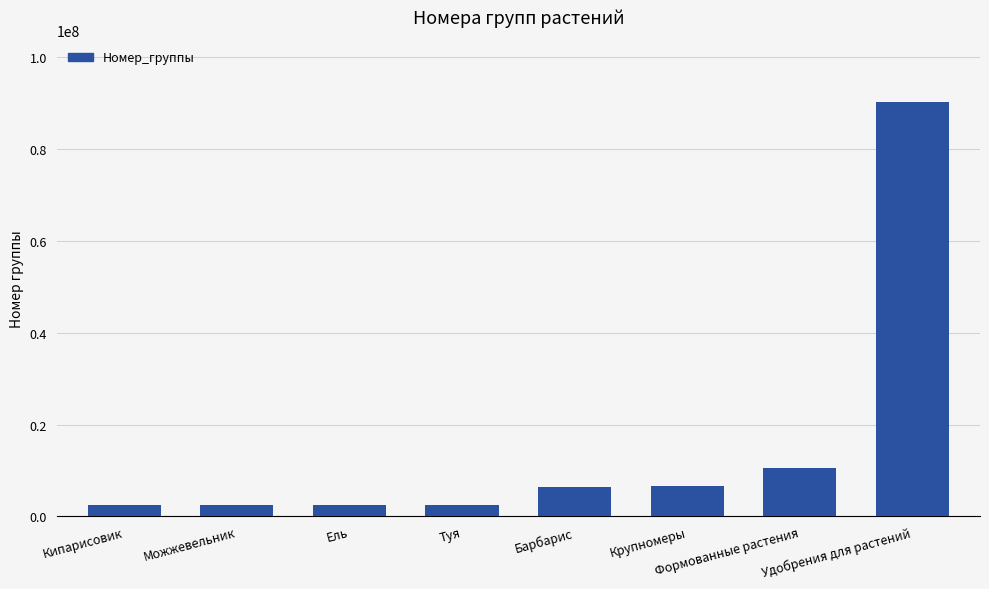

Is it true that the value at Можжевельник is 2424101?

True